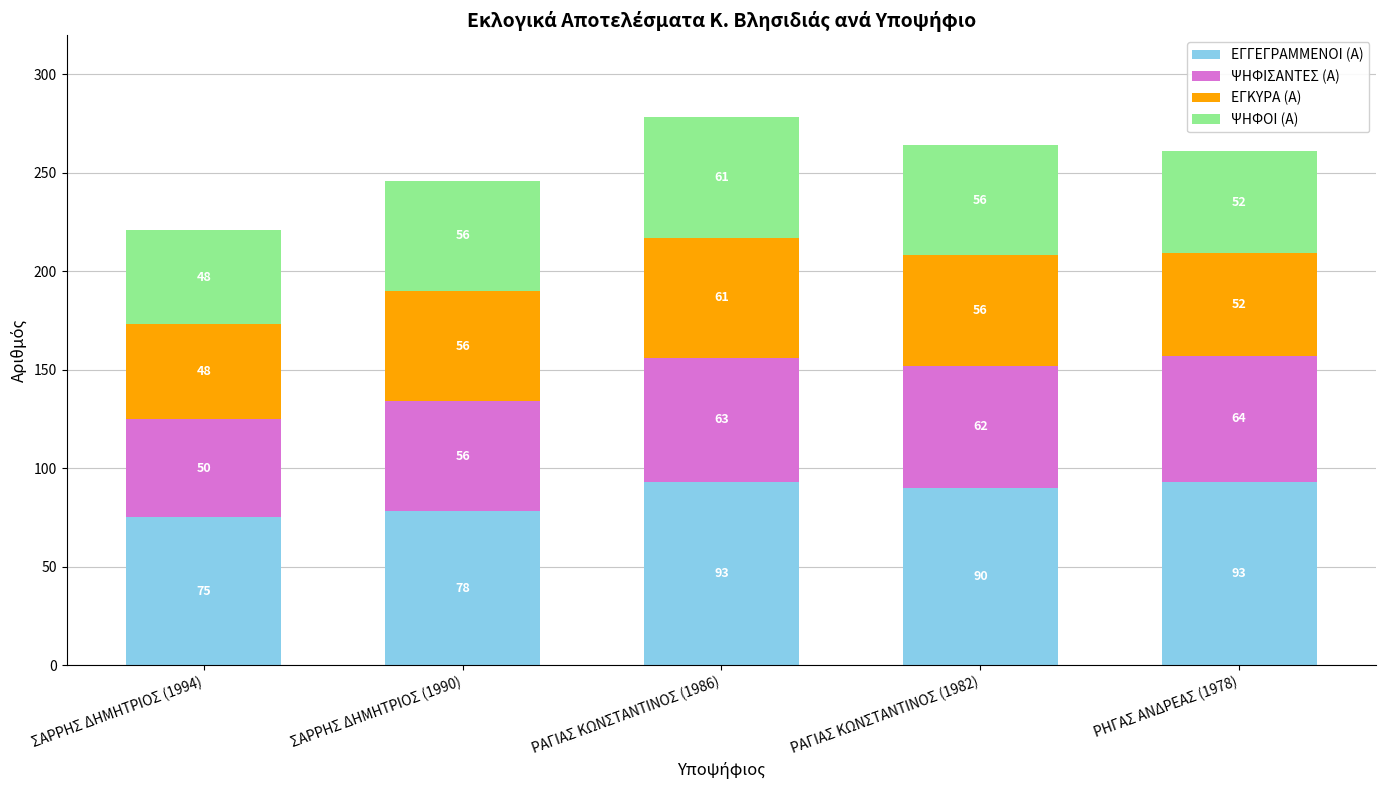

What is the approximate value of ΕΓΓΕΓΡΑΜΜΕΝΟΙ (Α) at ΡΑΓΙΑΣ ΚΩΝΣΤΑΝΤΙΝΟΣ (1986), to the nearest 5?

95